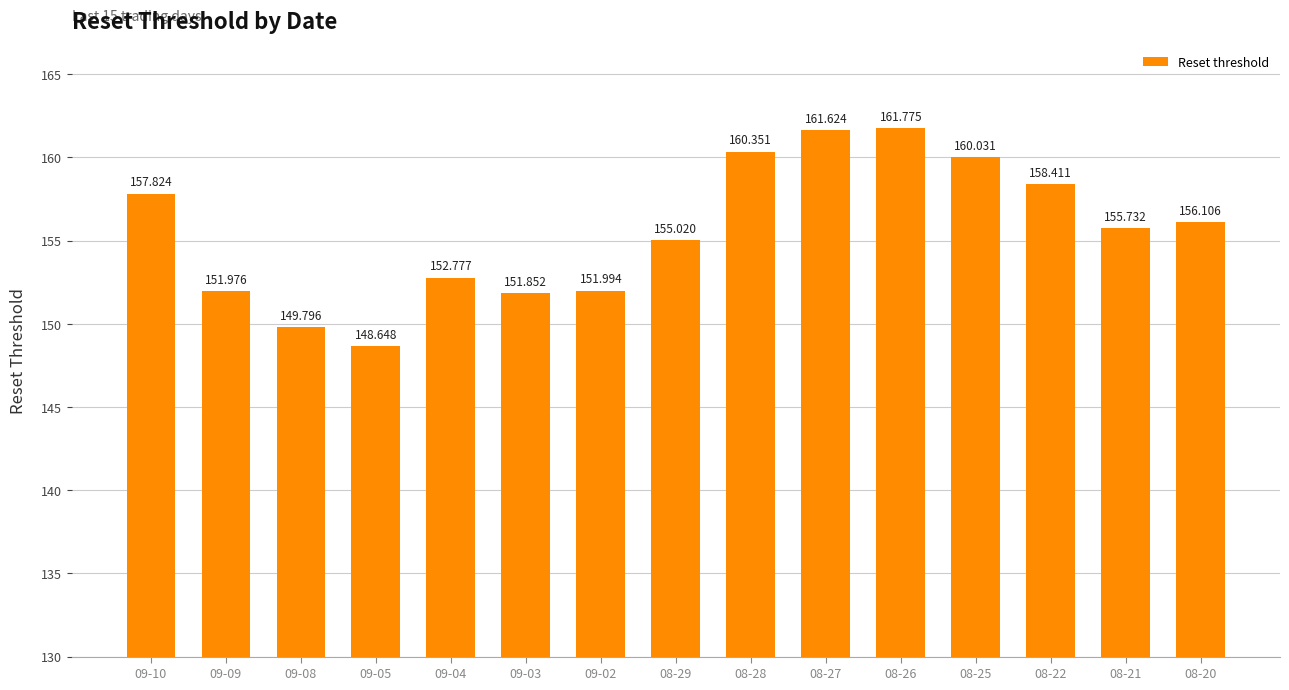

Reading left to right, transcribe all the data shown in this chart.

09-10=157.8	09-09=152.0	09-08=149.8	09-05=148.6	09-04=152.8	09-03=151.9	09-02=152.0	08-29=155.0	08-28=160.4	08-27=161.6	08-26=161.8	08-25=160.0	08-22=158.4	08-21=155.7	08-20=156.1